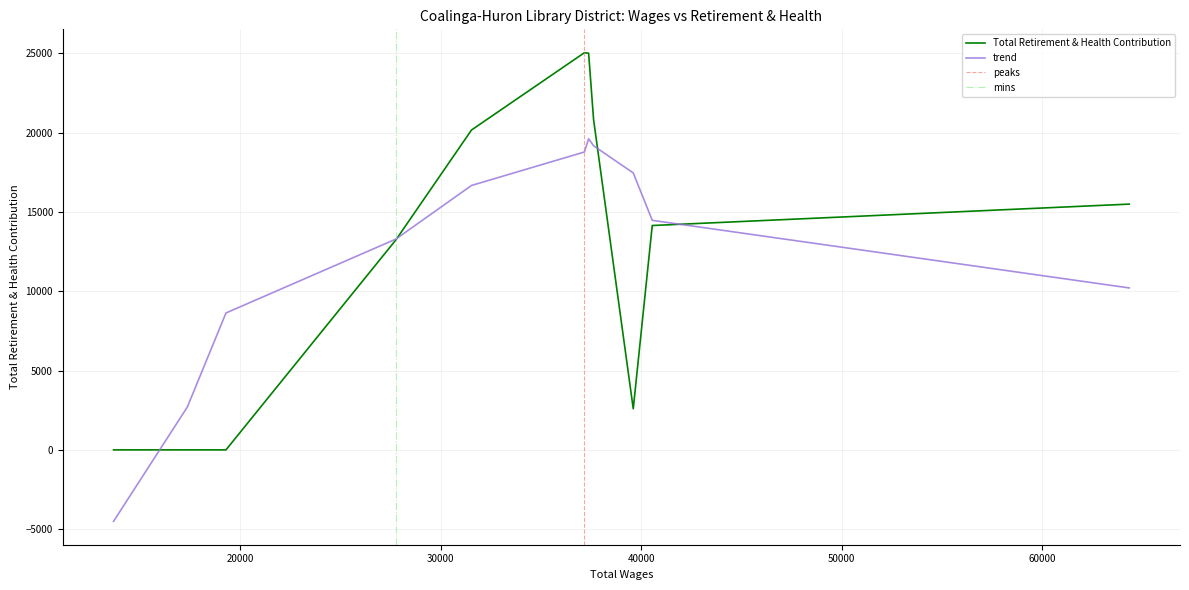

Approximately how many times larger is the value at 37378.0 compared to 37164.0?

1.0